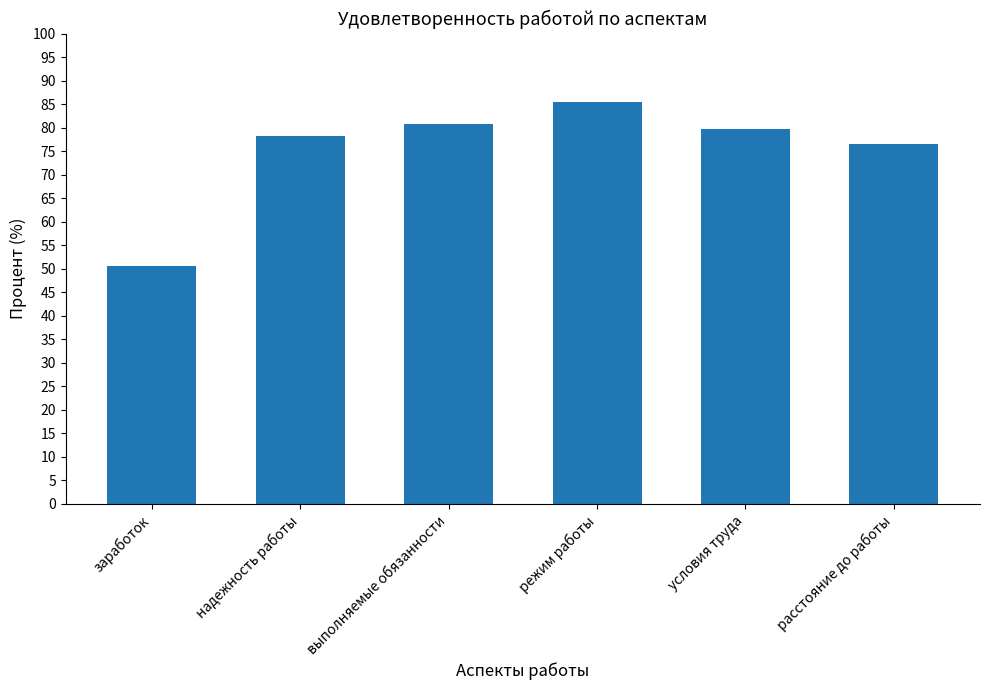

Between расстояние до работы and выполняемые обязанности, which is larger?

выполняемые обязанности